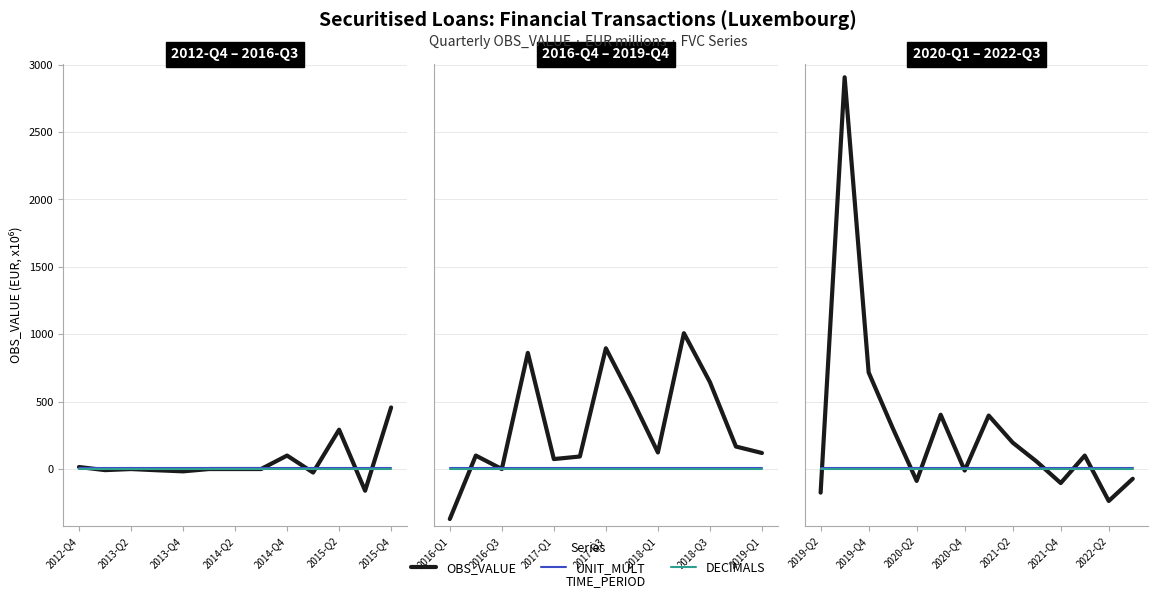

Where do OBS_VALUE and DECIMALS first cross each other?

2012-Q4 and 2013-Q2